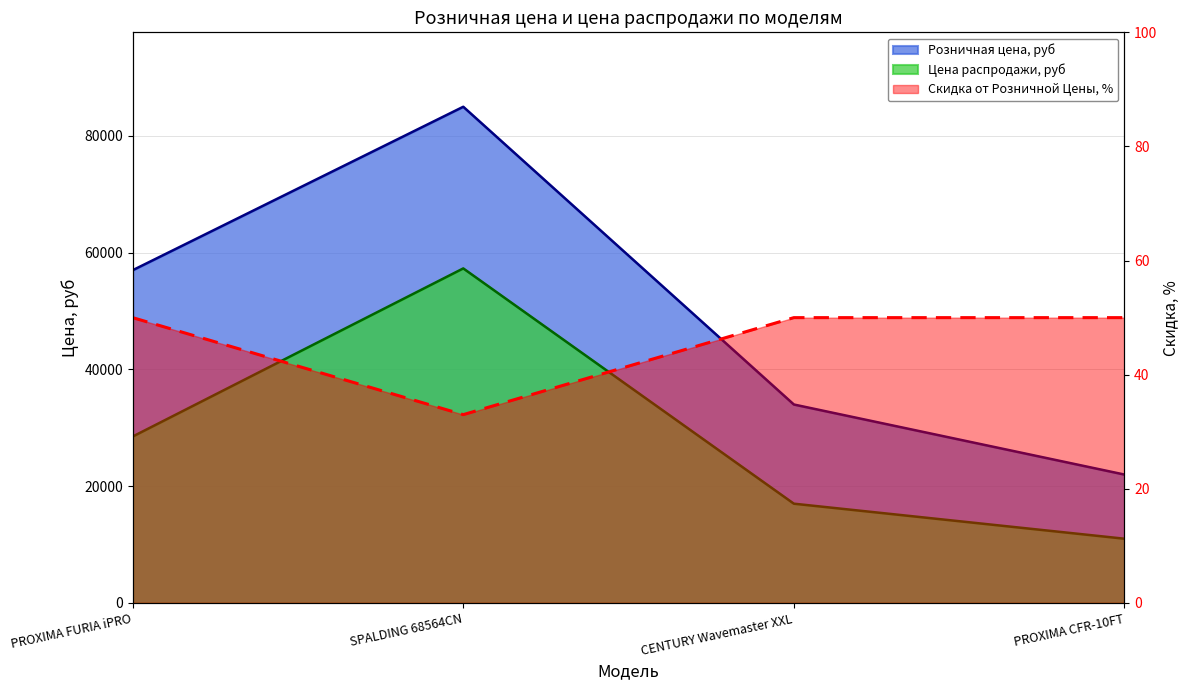

Reading left to right, extract all data points from this chart.

PROXIMA FURIA iPRO=50	SPALDING 68564CN=33	CENTURY Wavemaster XXL=50	PROXIMA CFR-10FT=50